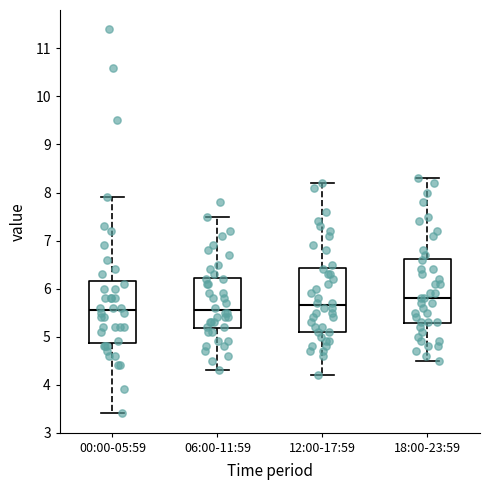

Reading left to right, read every box against the y-axis: the position of its median line, the range the box covers, and the ends of its whiskers. The values are not printed on the chart, so give them approximately, as read against the axis.

00:00-05:59: median 5.6, box 4.9 to 6.2, whiskers 3.4 to 7.9
06:00-11:59: median 5.6, box 5.2 to 6.2, whiskers 4.3 to 7.5
12:00-17:59: median 5.7, box 5.1 to 6.4, whiskers 4.2 to 8.2
18:00-23:59: median 5.8, box 5.3 to 6.6, whiskers 4.5 to 8.3